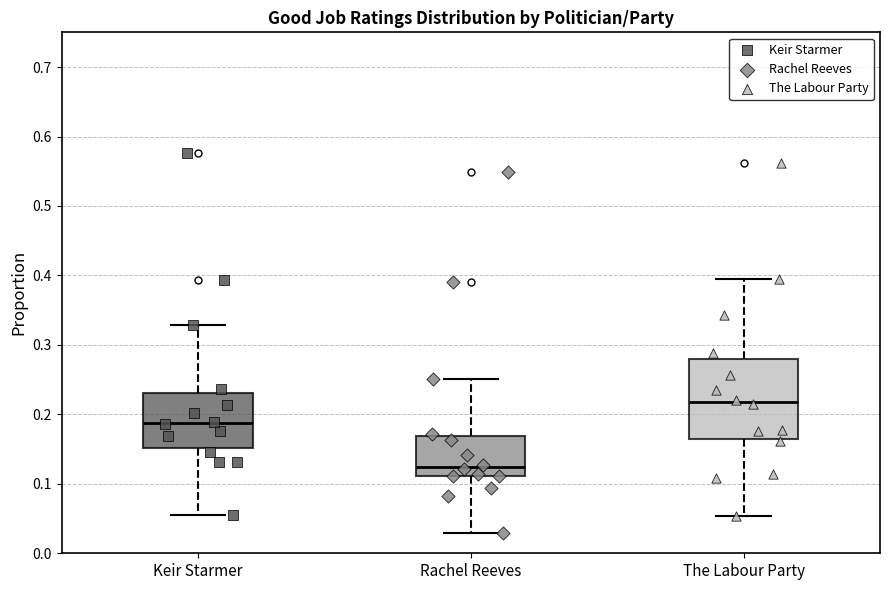

Reading left to right, read every box against the y-axis: the position of its median line, the range the box covers, and the ends of its whiskers. The values are not printed on the chart, so give them approximately, as read against the axis.

Keir Starmer: median 0.19, box 0.15 to 0.23, whiskers 0.05 to 0.33
Rachel Reeves: median 0.12, box 0.11 to 0.17, whiskers 0.03 to 0.25
The Labour Party: median 0.22, box 0.16 to 0.28, whiskers 0.05 to 0.39